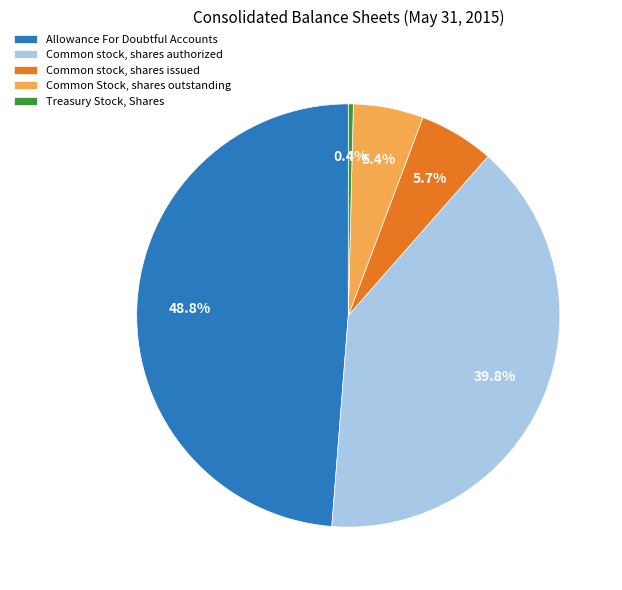

Do Common stock, shares issued and Allowance For Doubtful Accounts together represent more than half of the pie?

Yes